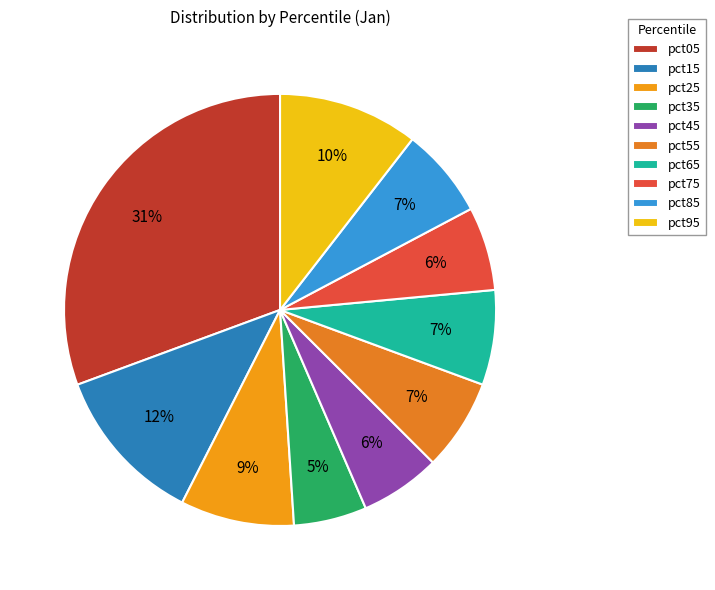

To the nearest percent, what portion does pct65 represent?

7%